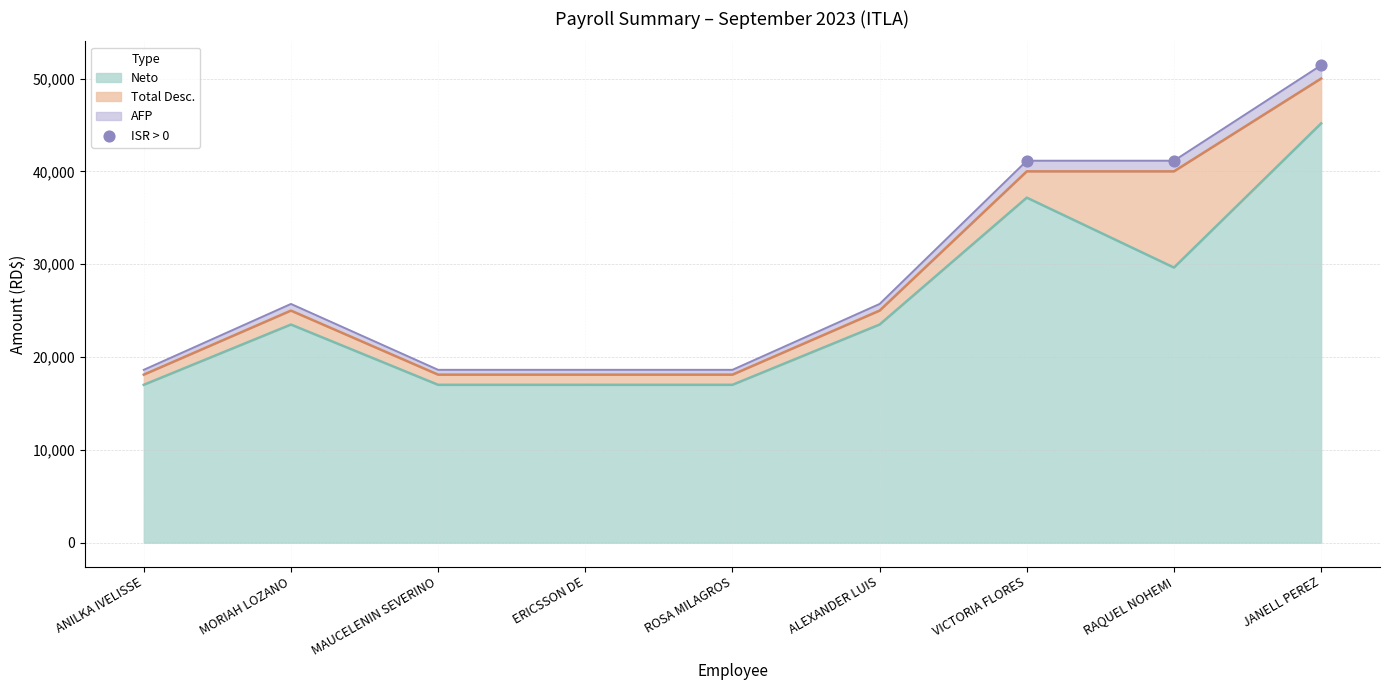

What is the approximate value of Neto at JANELL PEREZ?

45166.0